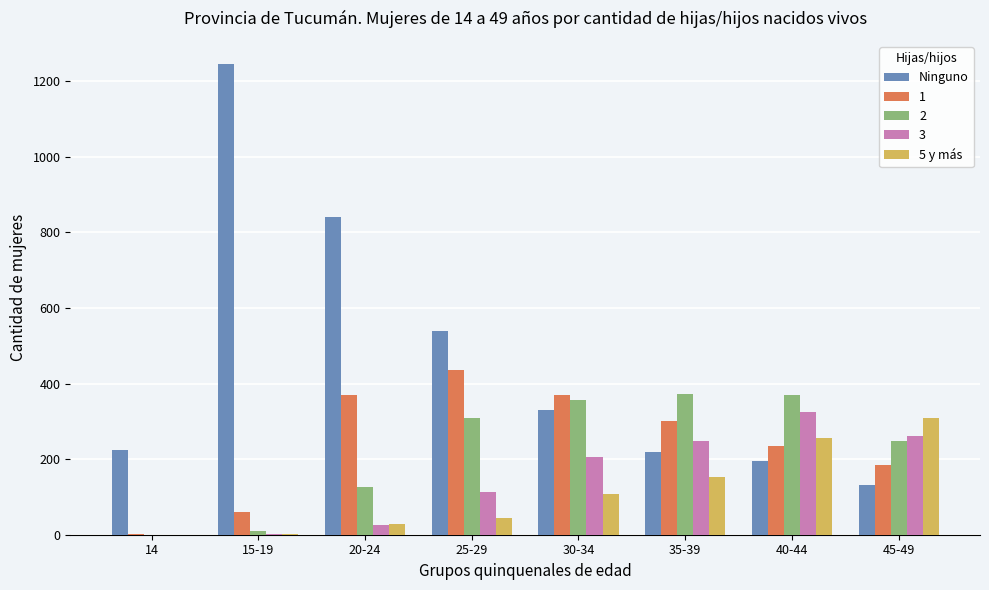

Is it true that Ninguno equals 132 at 45-49?

True